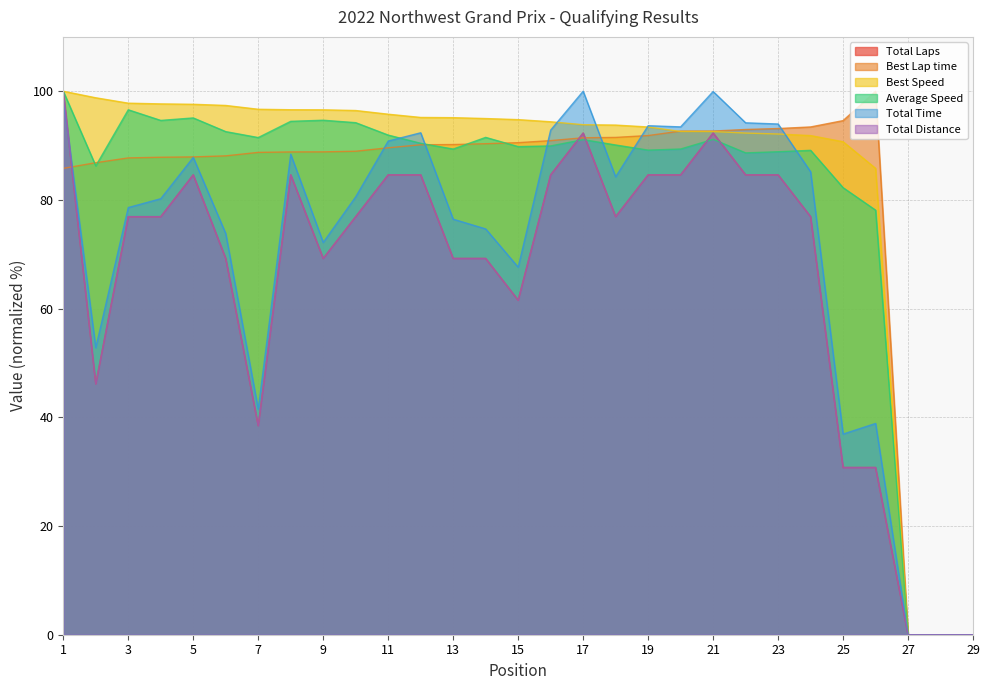

At which label does Average Speed reach its minimum?

27